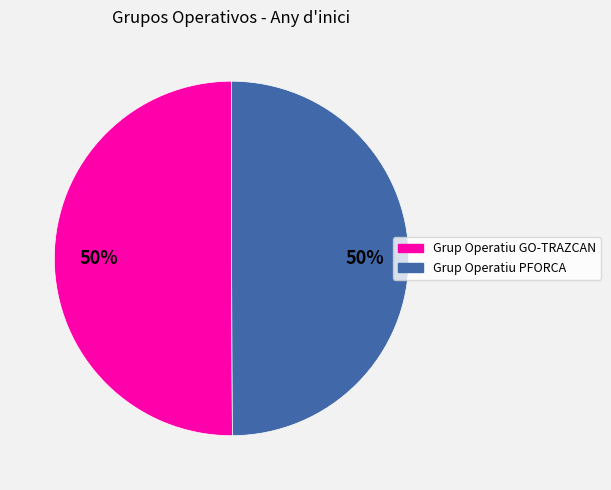

Is the sum of Grup Operatiu GO-TRAZCAN and Grup Operatiu PFORCA greater than half?

Yes